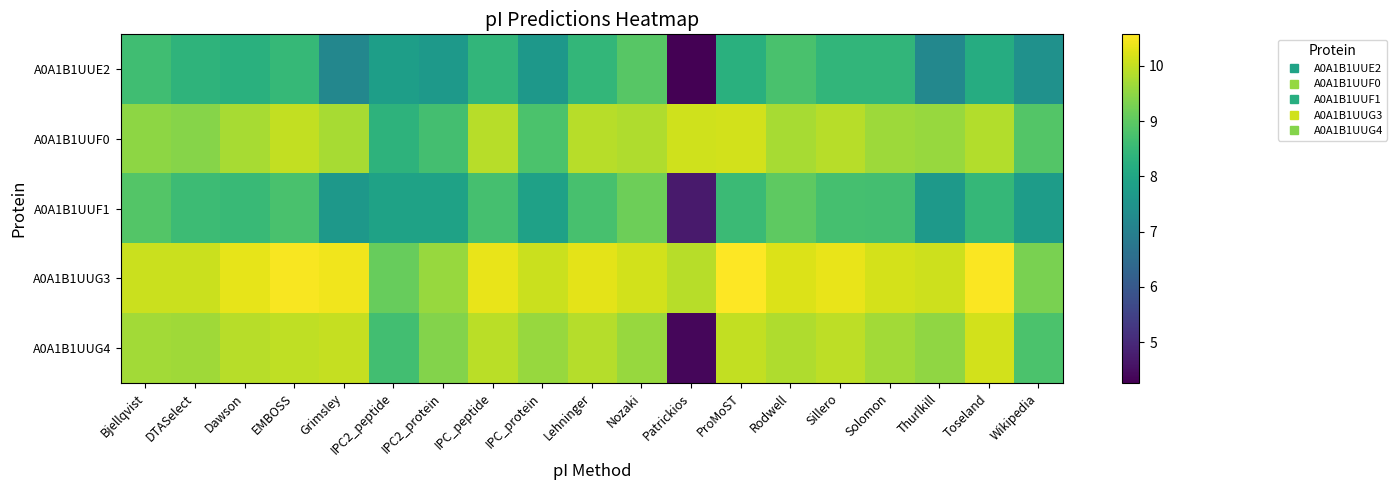

What is the maximum value shown in the chart?

10.6